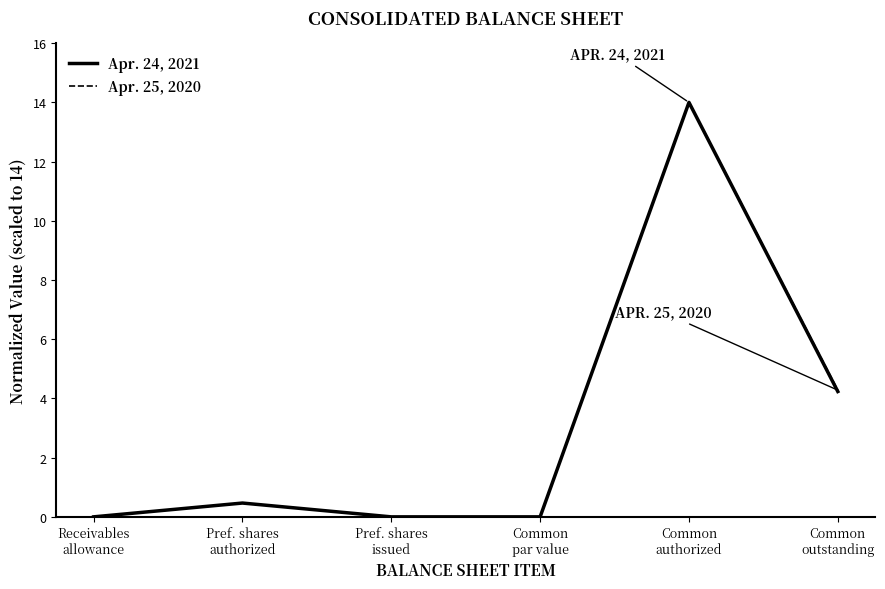

What is the difference between the maximum and minimum values in the Apr. 24, 2021 series?

14.0